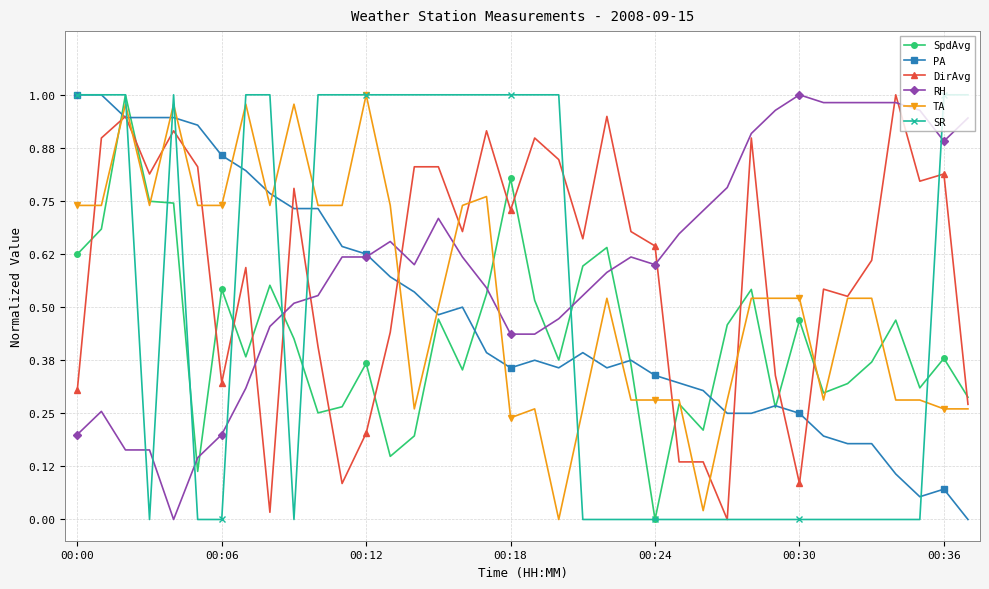

How many positive values does the TA series have?

37